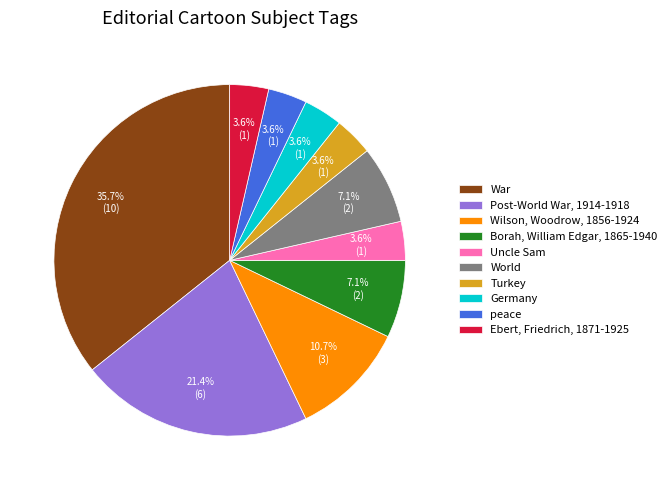

Is the sum of Borah, William Edgar, 1865-1940 and Germany greater than half?

No